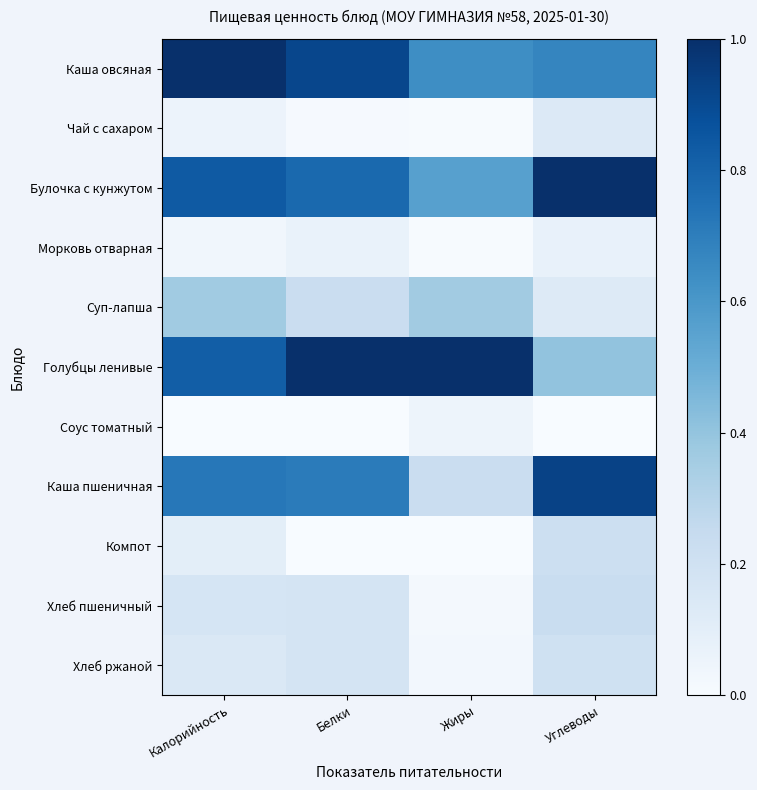

Which category has the highest value across all series?

Калорийность